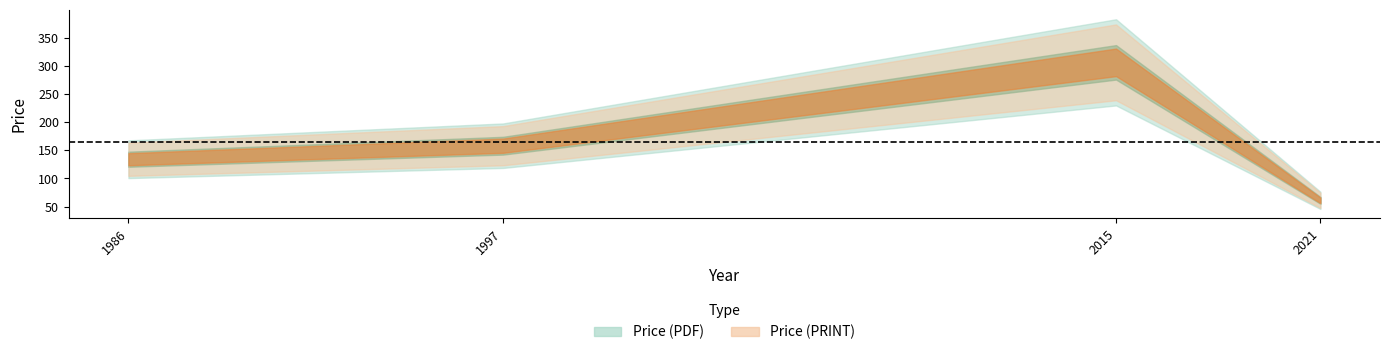

Which series has the largest total across all categories?

Price (PDF)